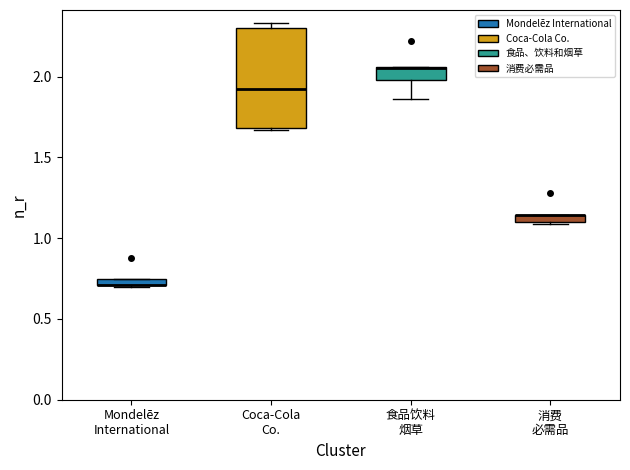

Where is the upper edge of the box for Mondelēz International on the y-axis? The values are not printed on the chart, so give them approximately, as read against the axis.

0.75